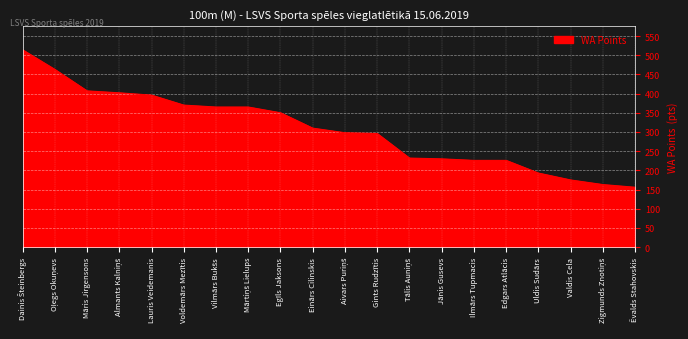

Read the value at Einārs Cilinskis, to the nearest 50.

300